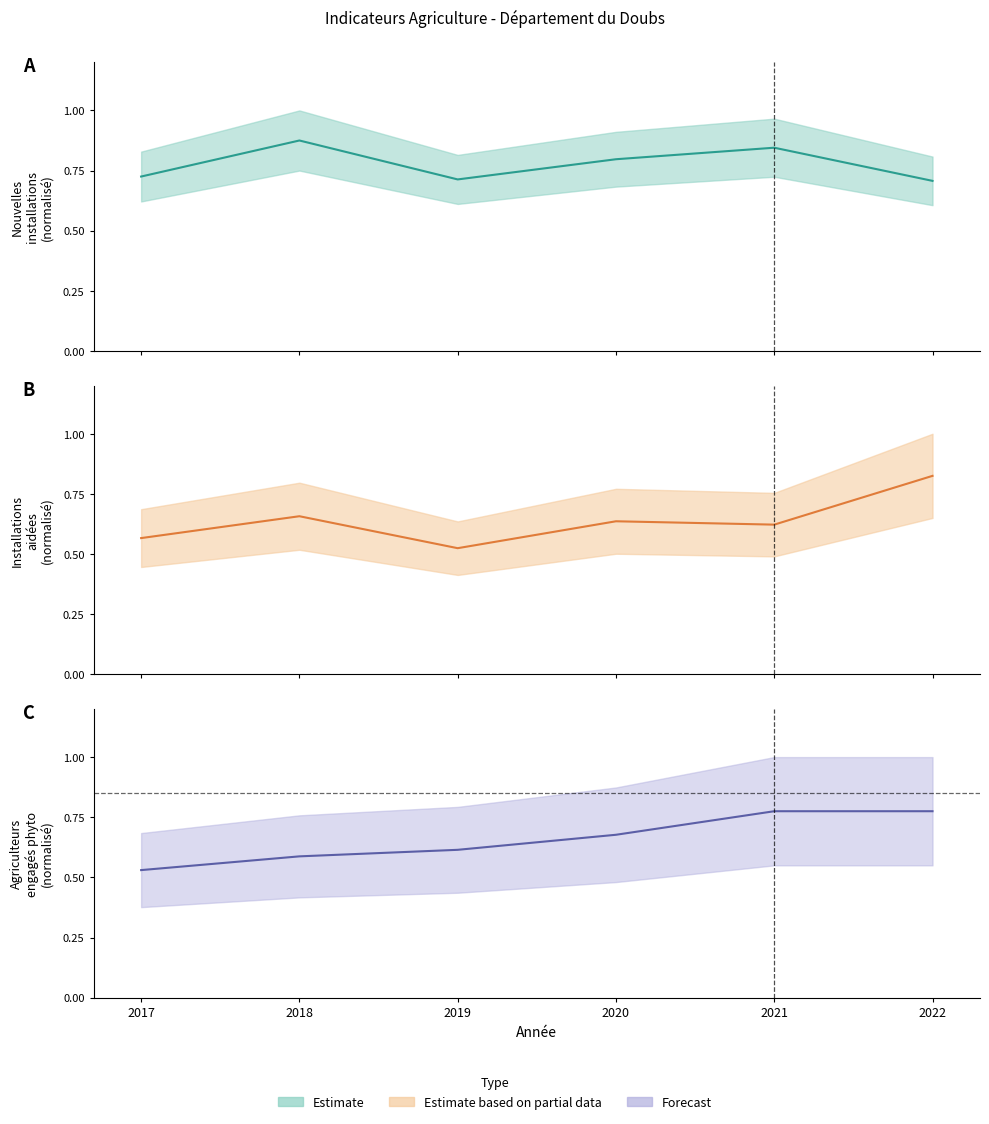

What is the spread (max minus min) of values at 2019?

0.2